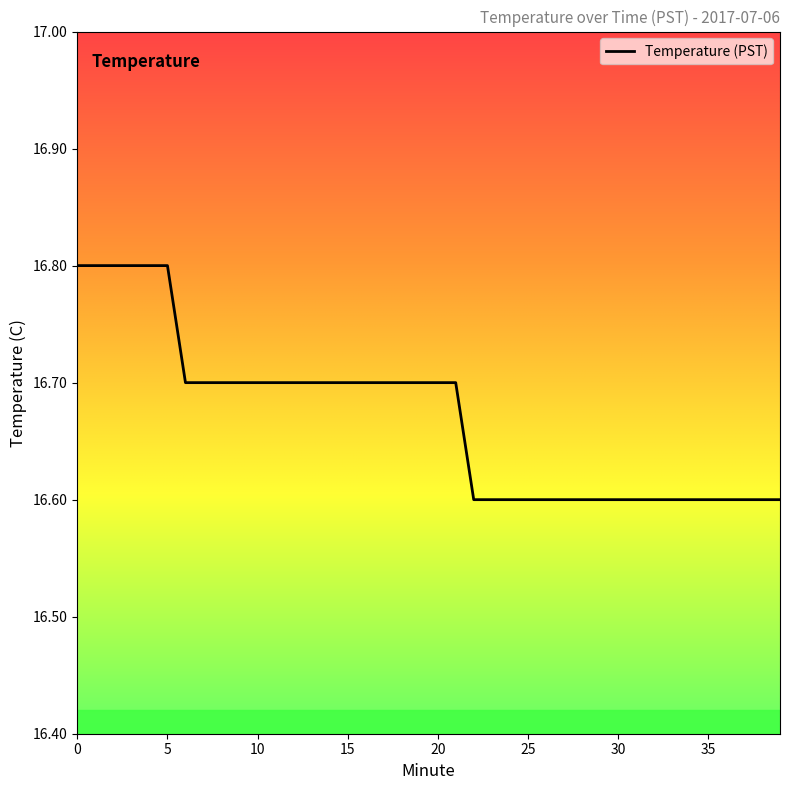

What is the smallest value displayed?

16.6